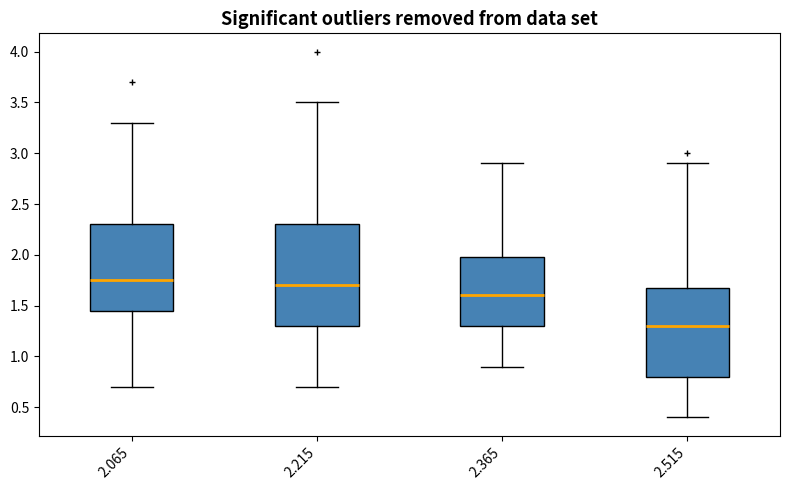

Comparing the boxes themselves (not the whiskers), which one is the tallest?

2.215